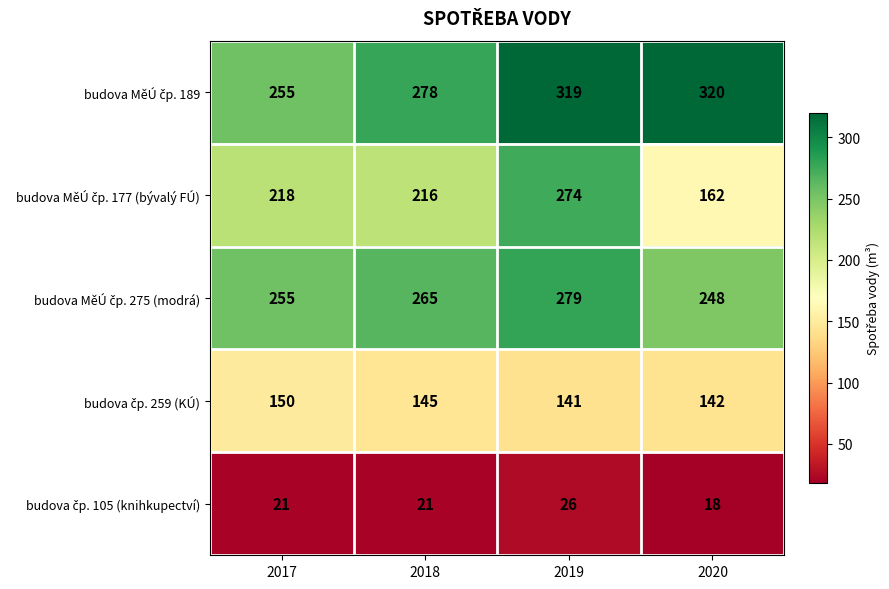

What is the spread (max minus min) of values at 2018?

257